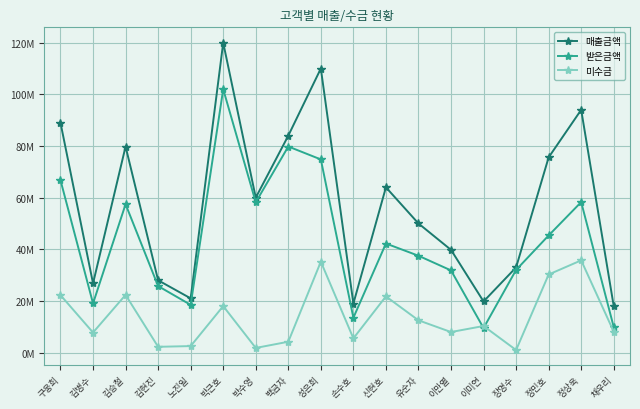

What is the maximum value for 매출금액?

120000000